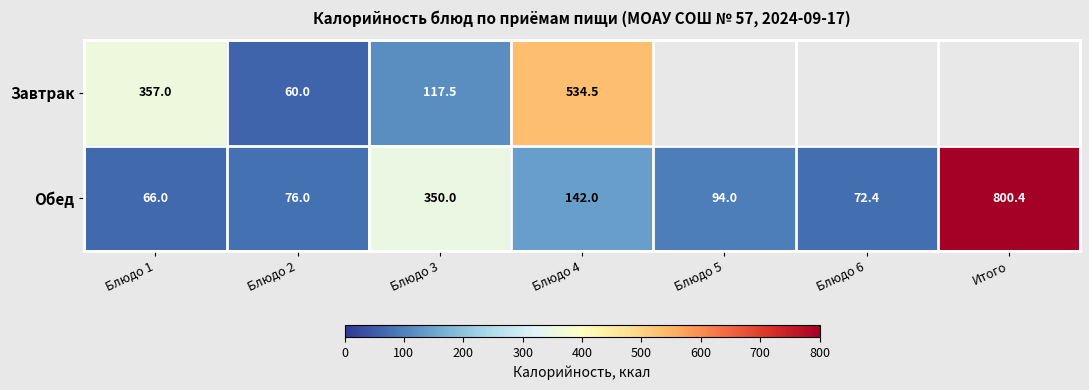

Which category has the lowest value across all series?

Блюдо 5